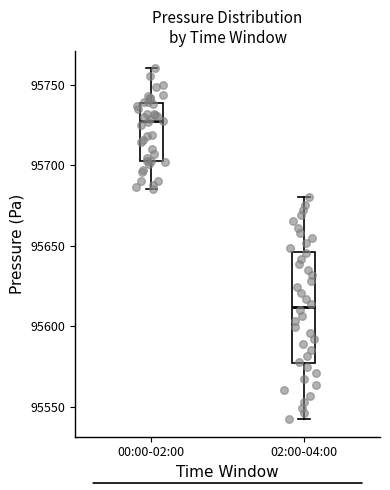

Reading left to right, read every box against the y-axis: the position of its median line, the range the box covers, and the ends of its whiskers. The values are not printed on the chart, so give them approximately, as read against the axis.

00:00-02:00: median 95725, box 95705 to 95740, whiskers 95685 to 95760
02:00-04:00: median 95610, box 95575 to 95645, whiskers 95545 to 95680